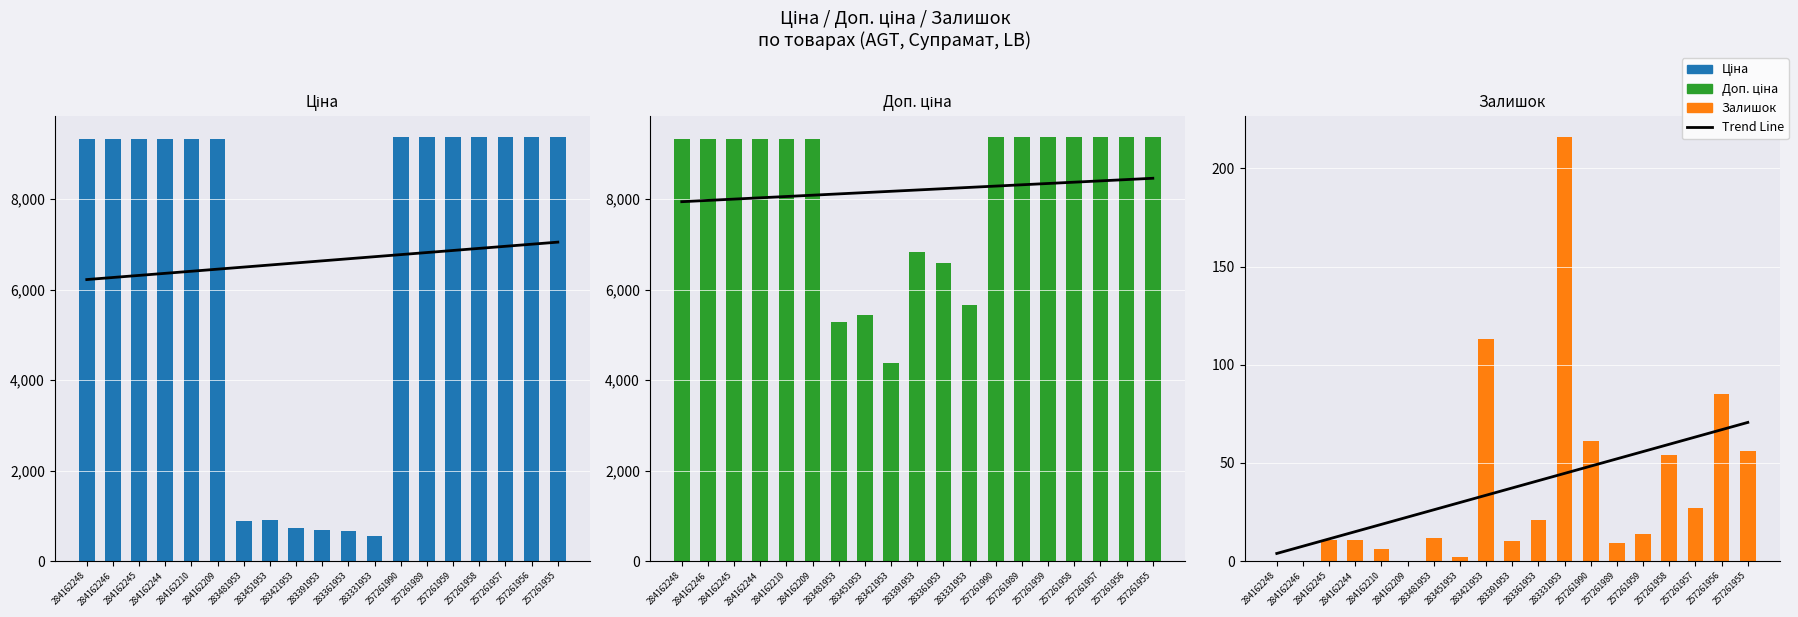

Which series has the widest spread of values?

Ціна